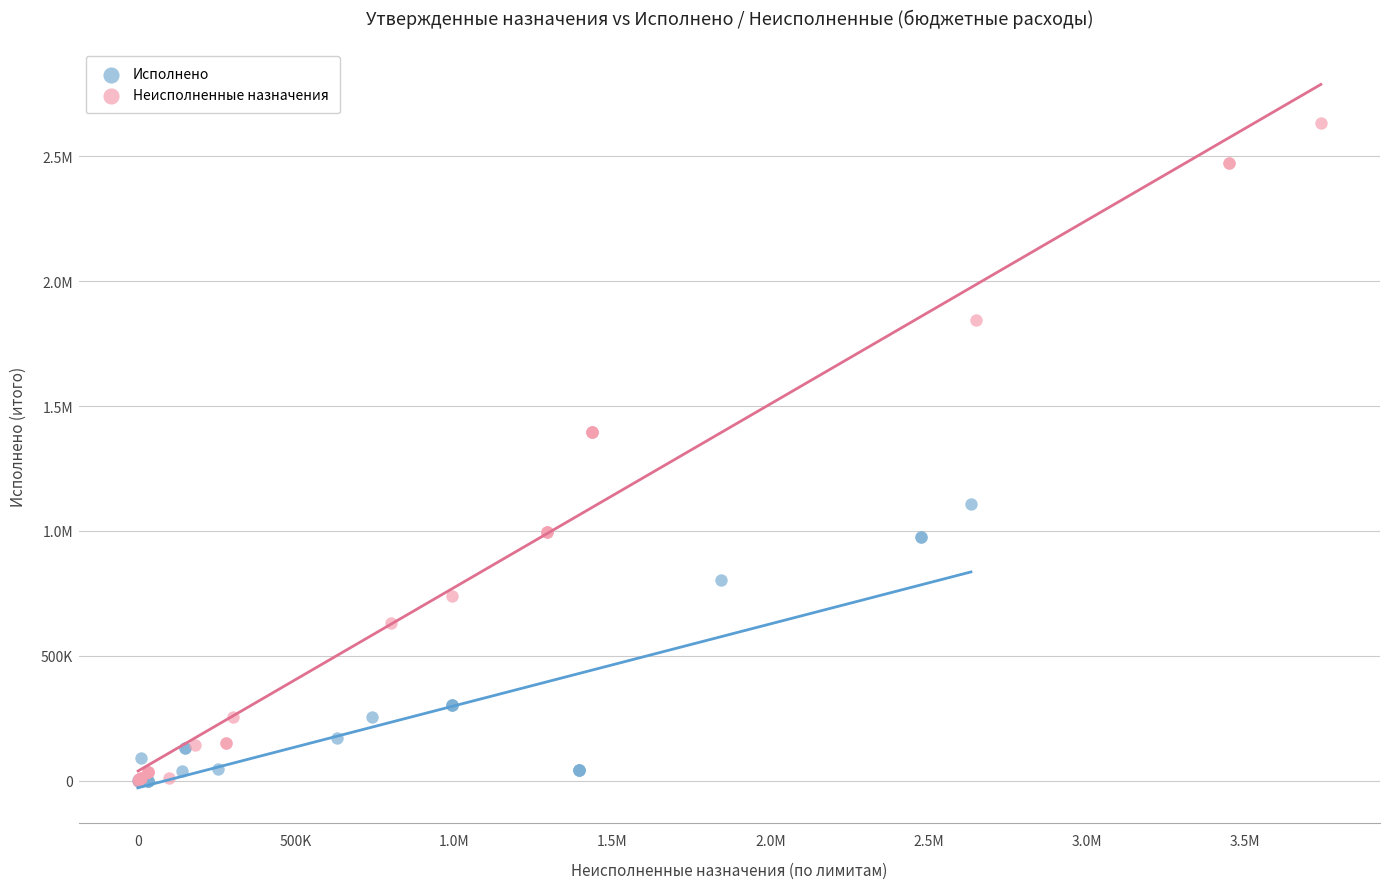

What are all the series names shown in the legend?

Исполнено, Неисполненные назначения